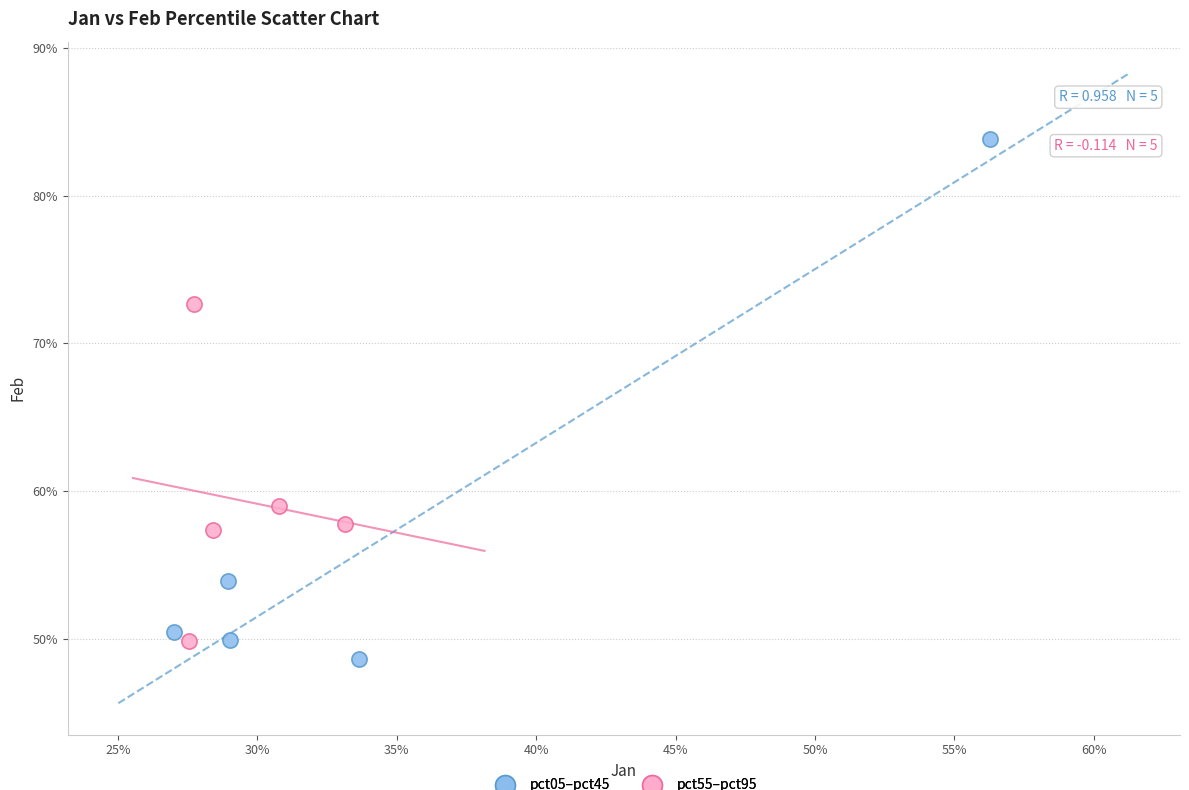

What are all the series names shown in the legend?

pct05–pct45, pct55–pct95